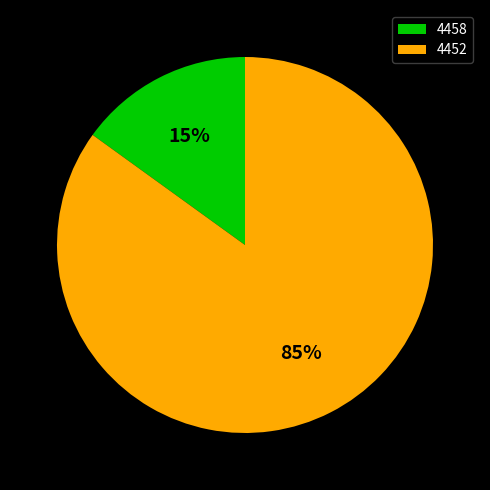

Approximately how many times larger is the value at 4458 compared to 4452?

0.2